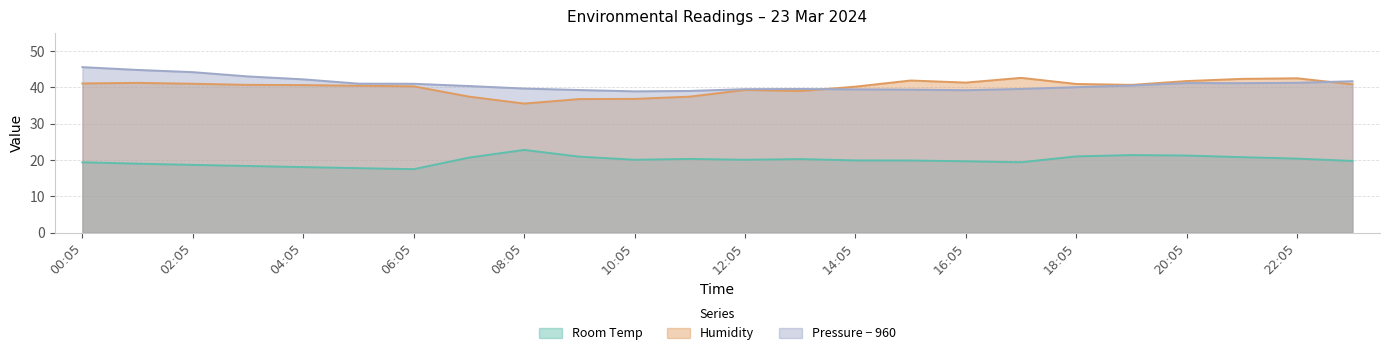

Where do Pressure and Humidity first cross each other?

13:05 and 14:05